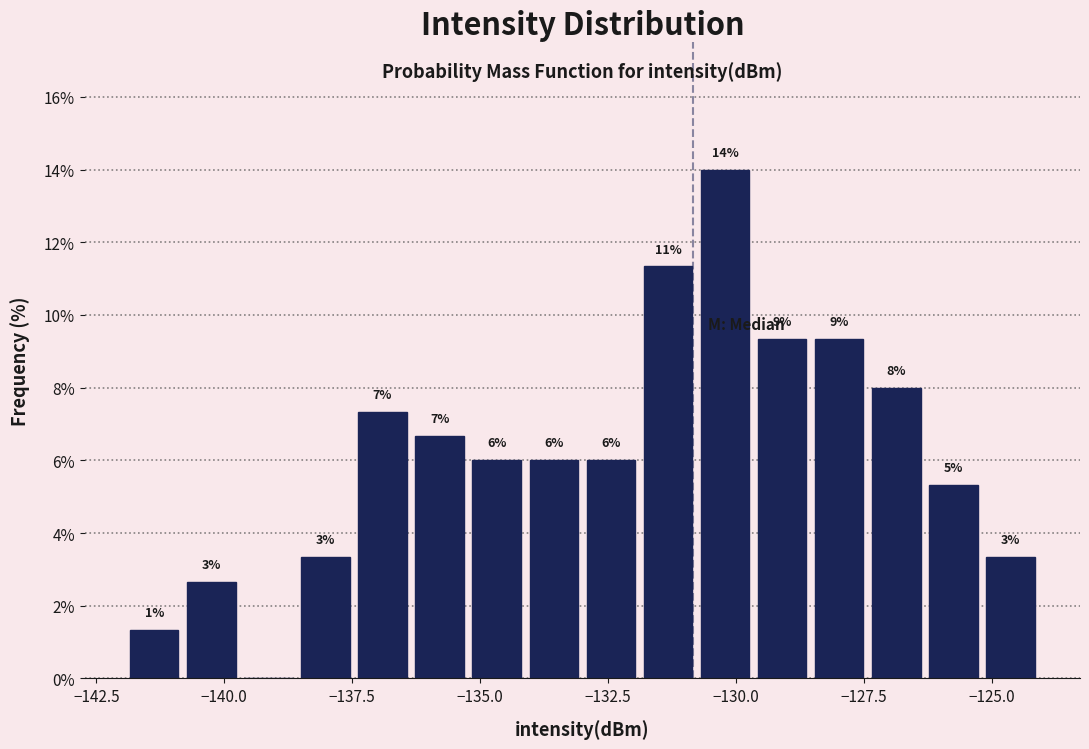

Read against the x-axis, roughly where is the centre of the tallest bar?

-130.0